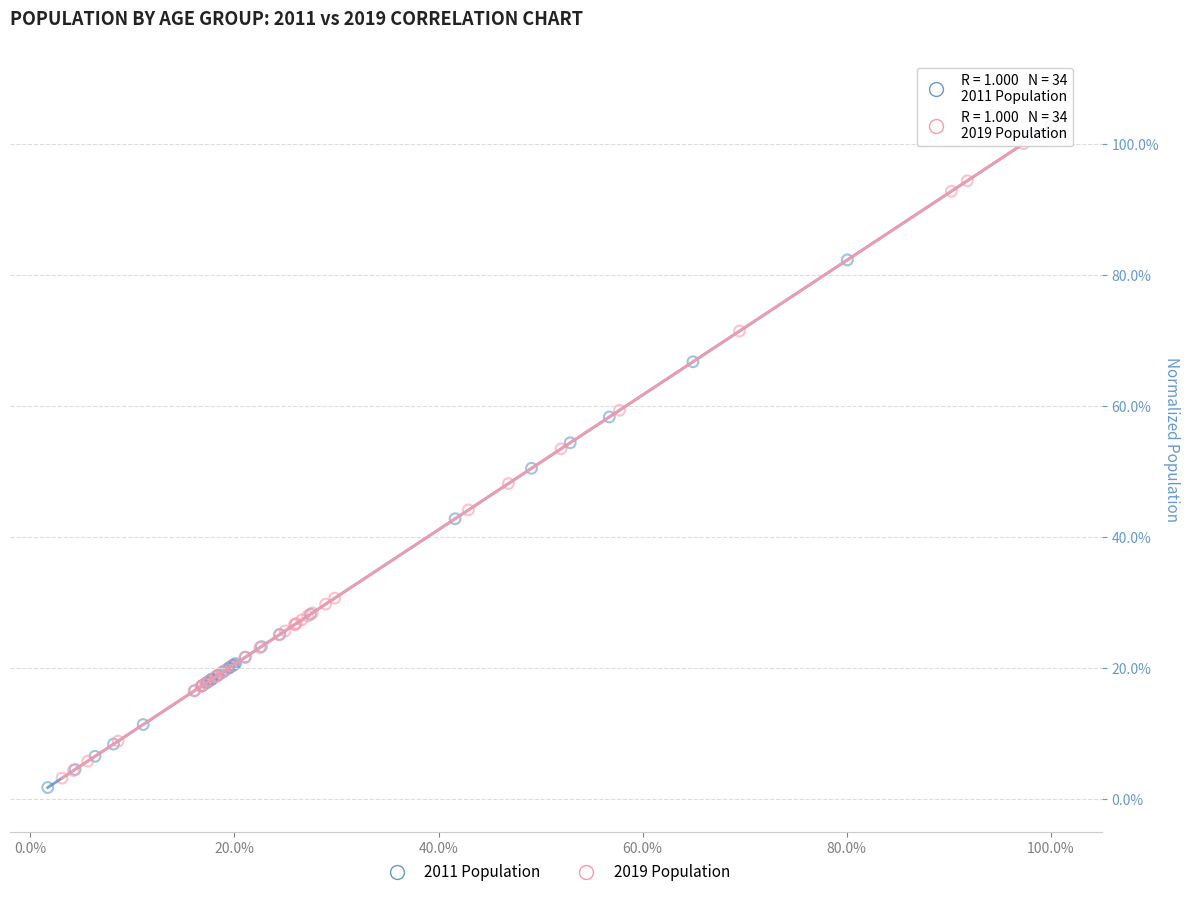

Which series reaches the maximum Y coordinate?

2011 Population